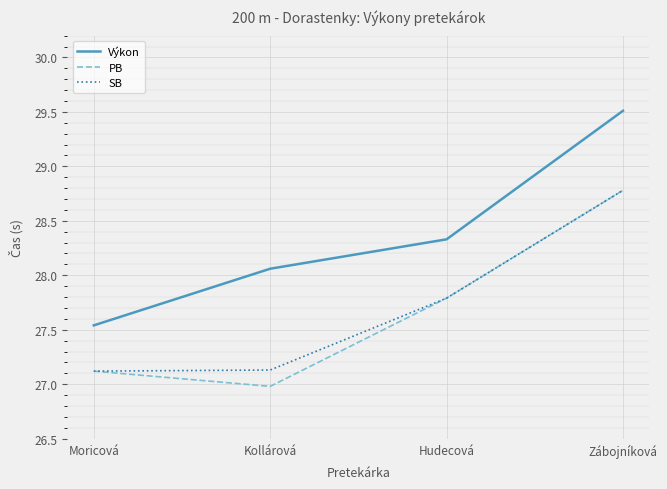

What is the minimum value shown in the chart?

27.0